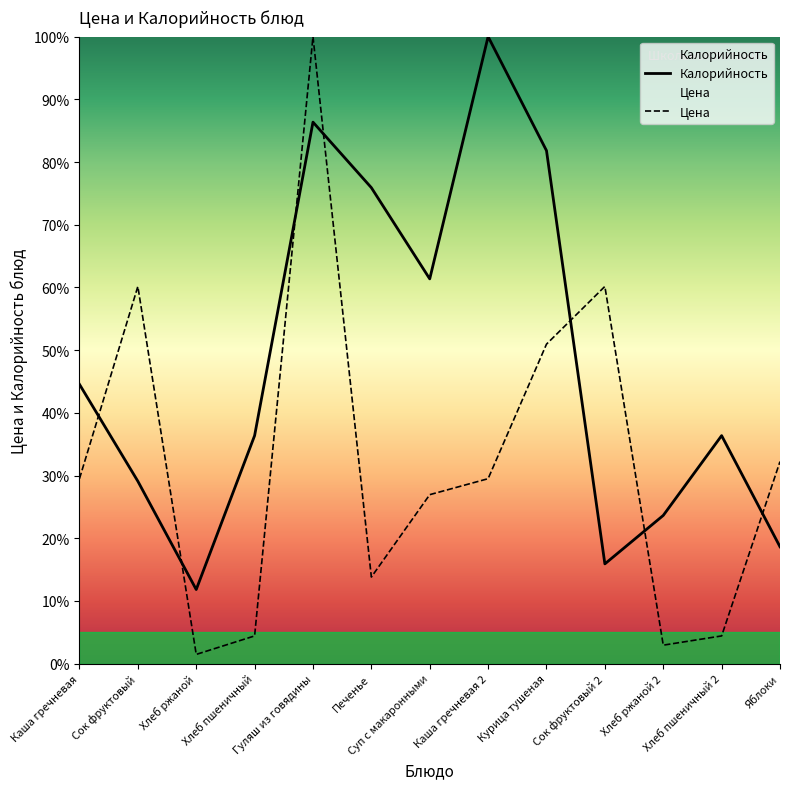

What is the difference between the second highest and second lowest values in the Цена series?

57.2